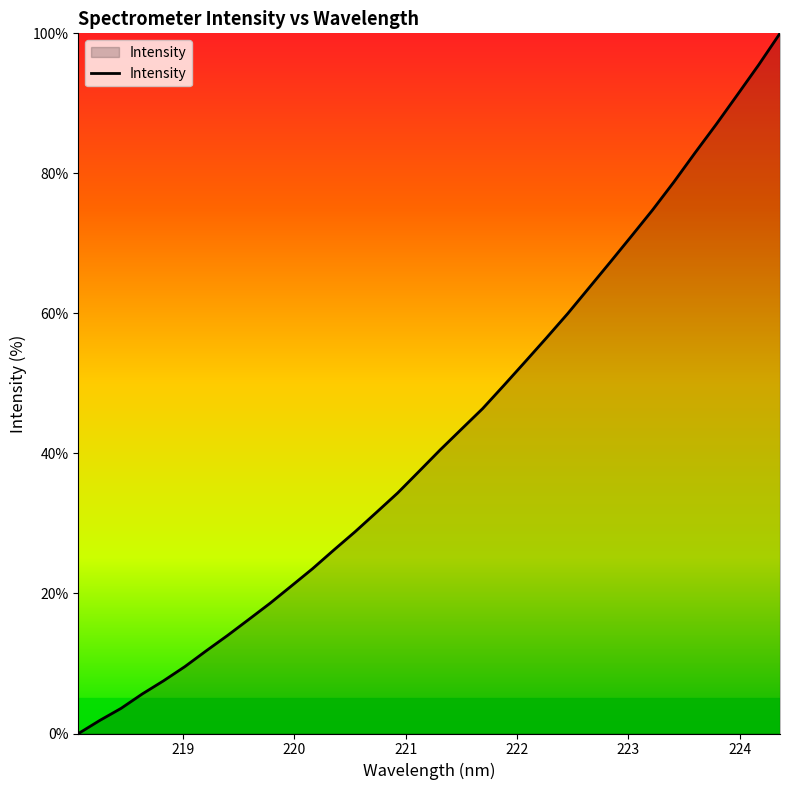

What is the difference between the maximum and minimum values?

100.0